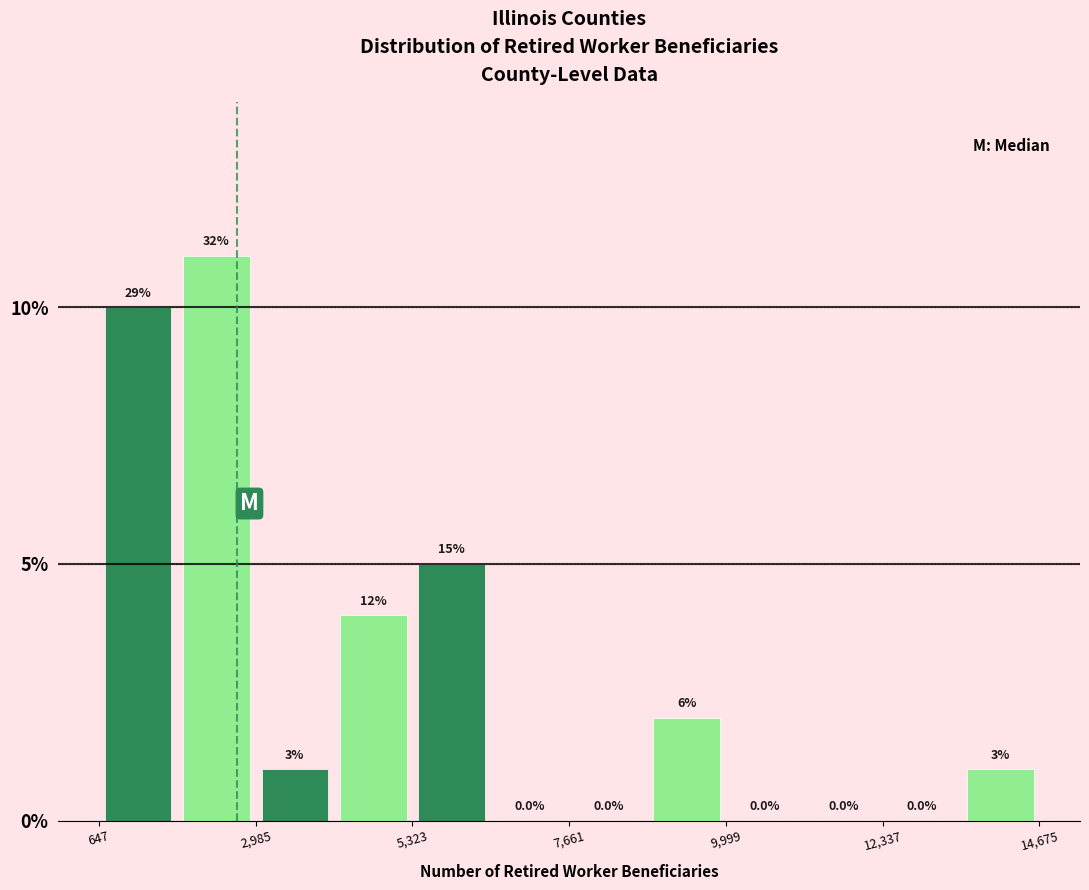

Around what value on the x-axis is the tallest bar? Give the approximate position of its centre, as read against the axis.

2500